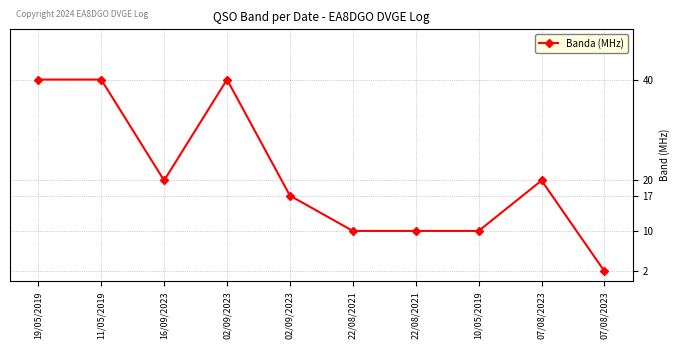

Is it true that the value at 22/08/2021 is 2?

False